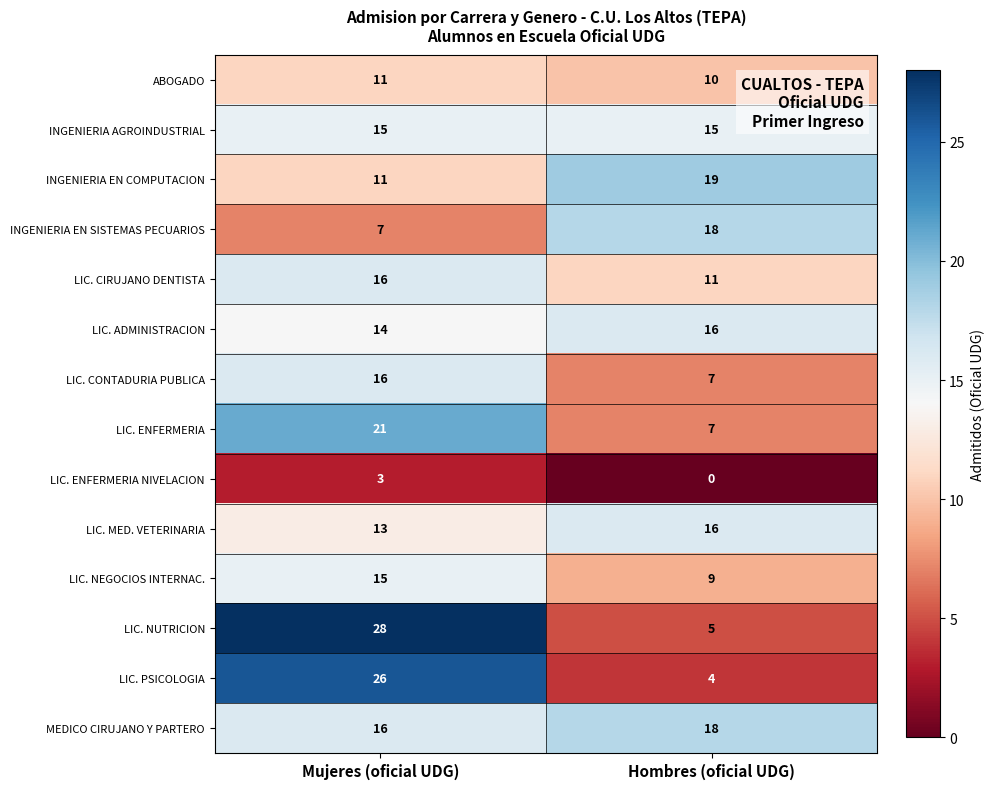

What is the difference between the maximum and minimum values in the LIC. MED. VETERINARIA series?

3